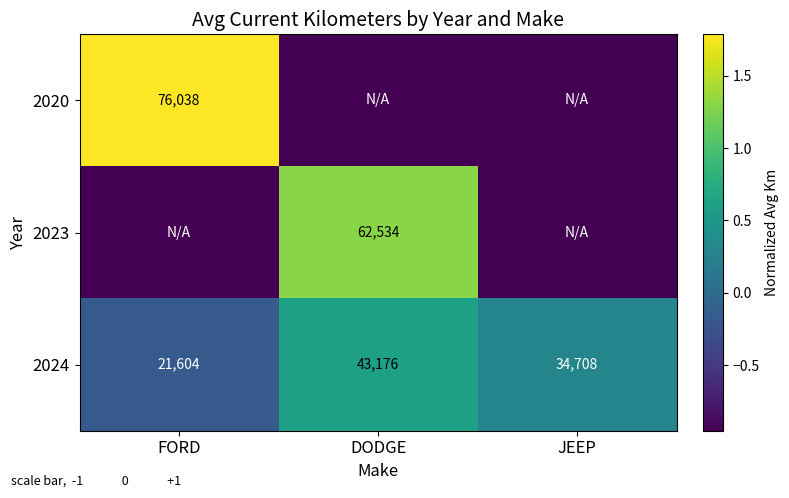

Which category has the highest value in the 2024 series?

DODGE